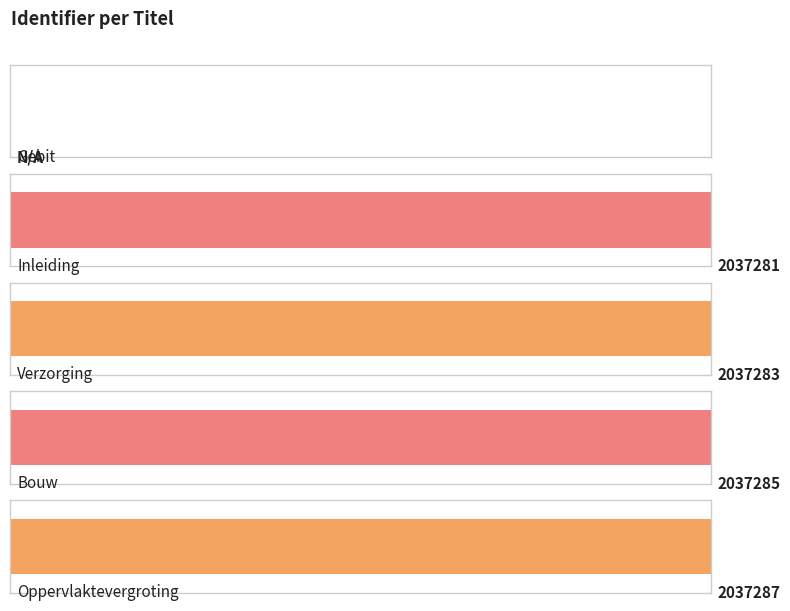

At which category does the chart reach its minimum across all series?

Gebit